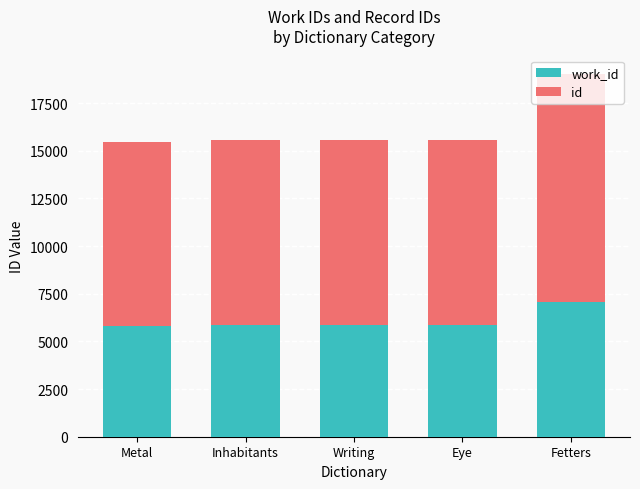

At which category is the sum across all series the highest?

Fetters